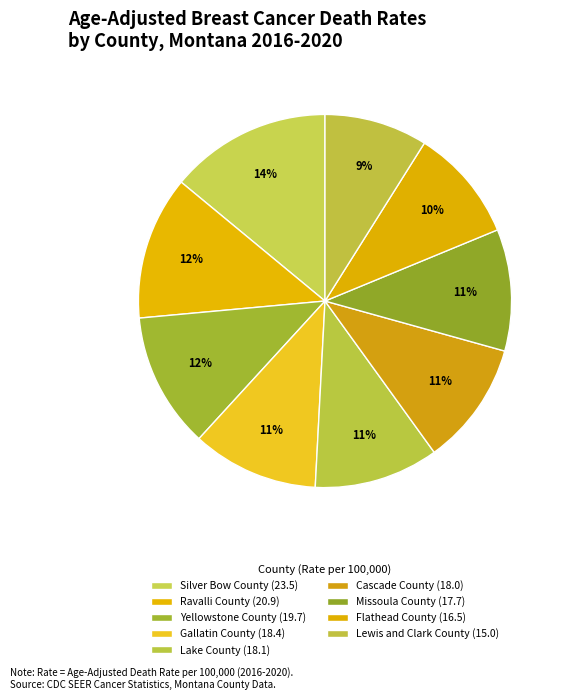

Count the number of slices in the pie.

9